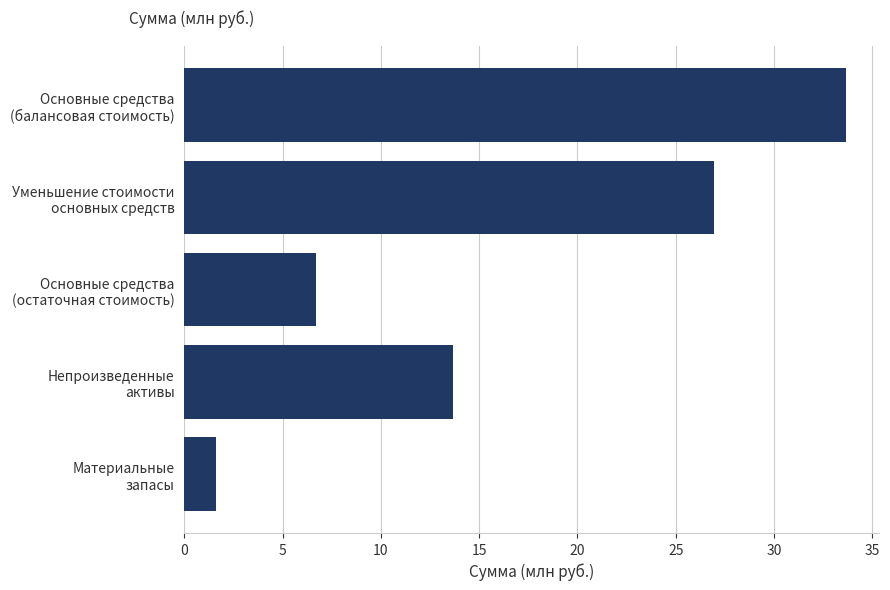

What is the smallest value displayed?

1.6